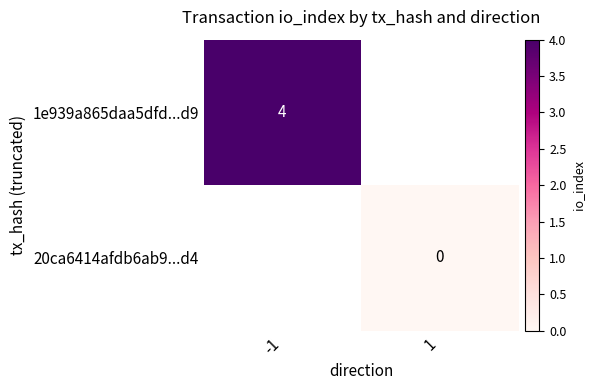

Rank the series at -1 from highest to lowest value.

1e939a865daa5dfd...d9, 20ca6414afdb6ab9...d4